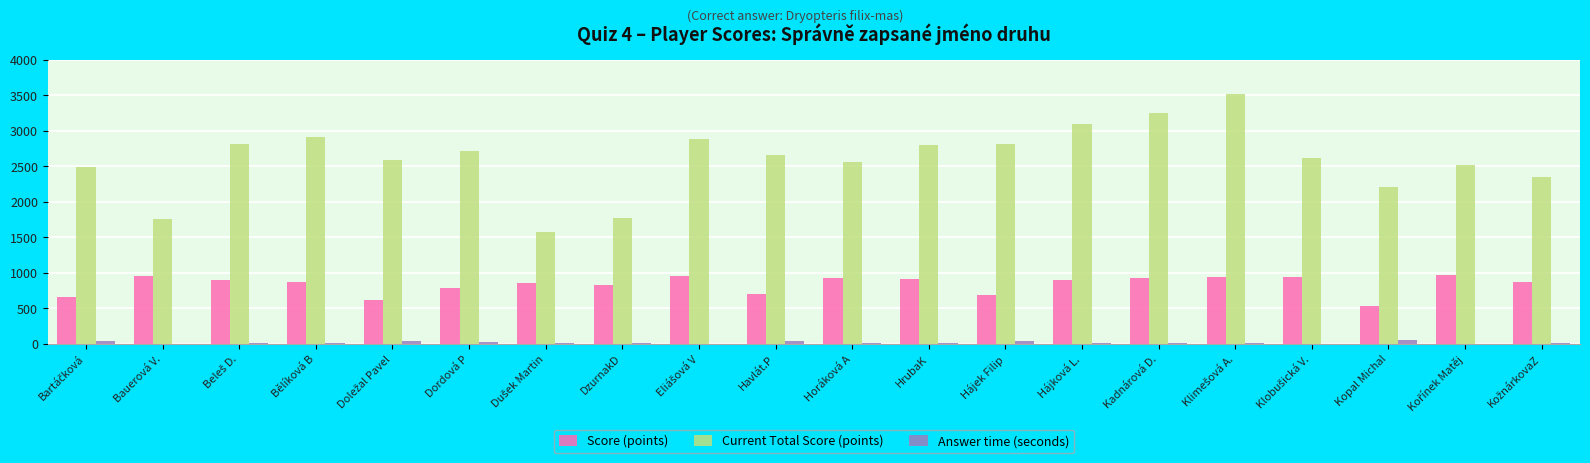

Where is Score (points) nearest to the value 753?

Dordová P